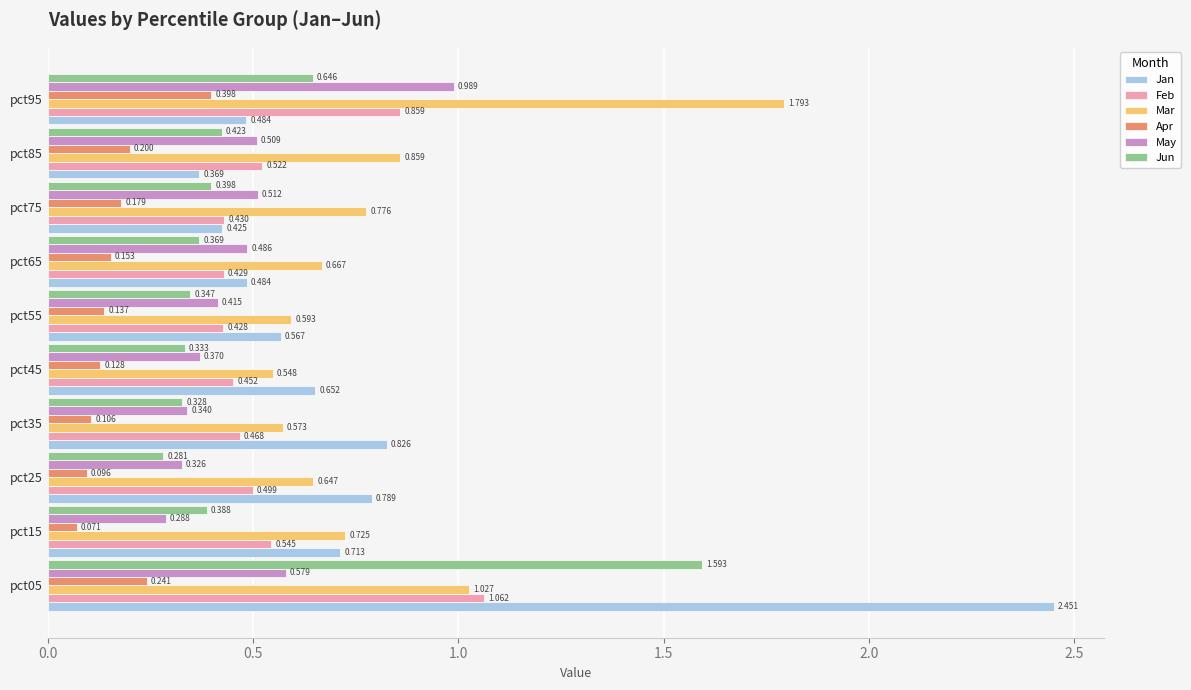

Rank the series by their maximum value, from highest to lowest.

Jan, Mar, Jun, Feb, May, Apr